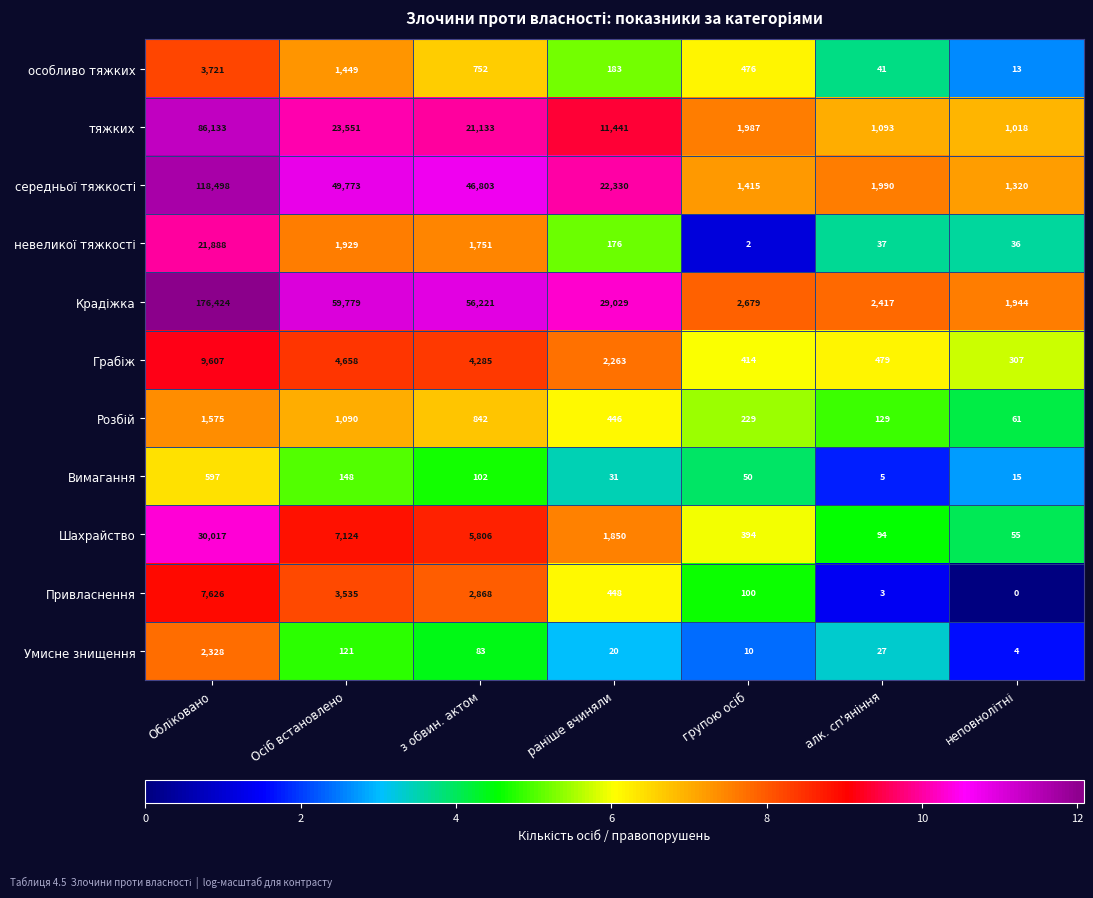

What value does the Шахрайство series have at з обвин. актом, to the nearest 100?

5800